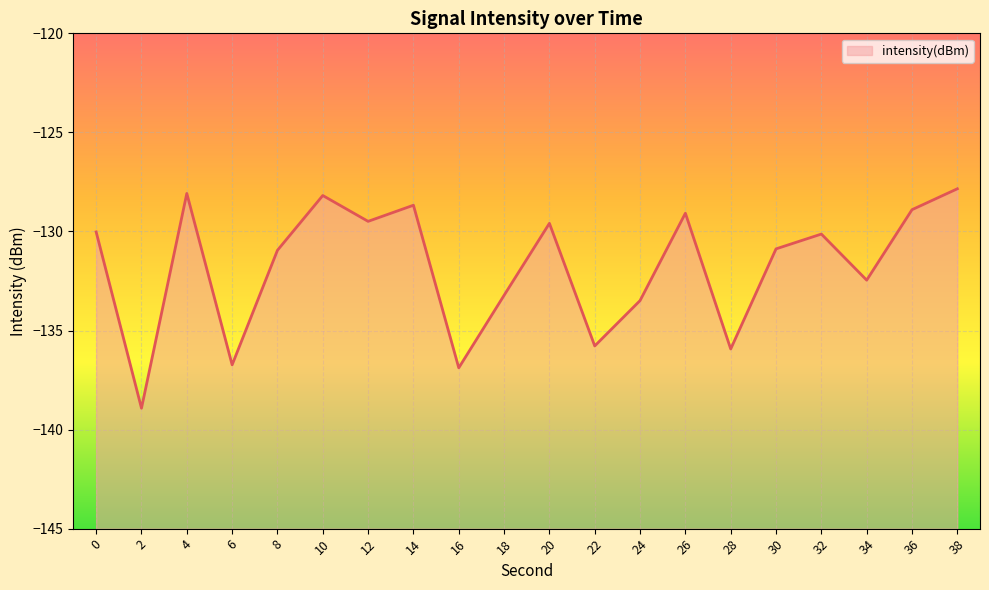

Where is the first local minimum?

2